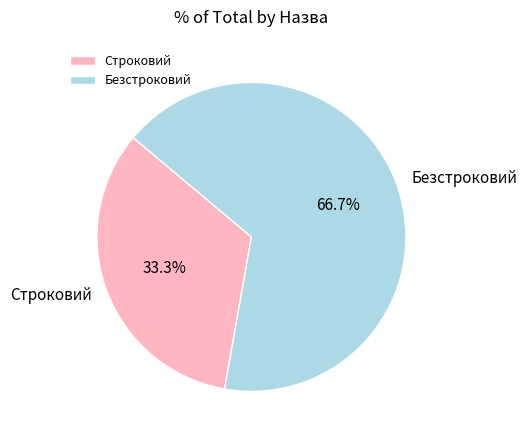

To the nearest percent, what percentage of the pie is Строковий?

33%